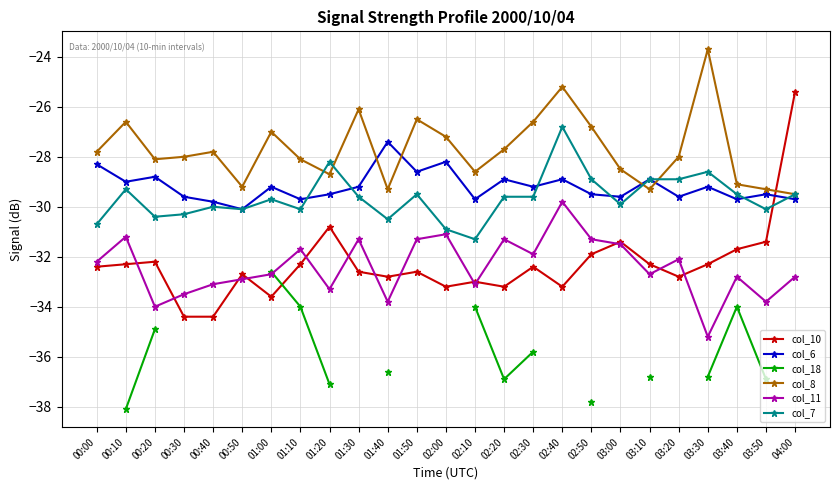

What is the approximate value of col_6 at 02:10?

-29.7